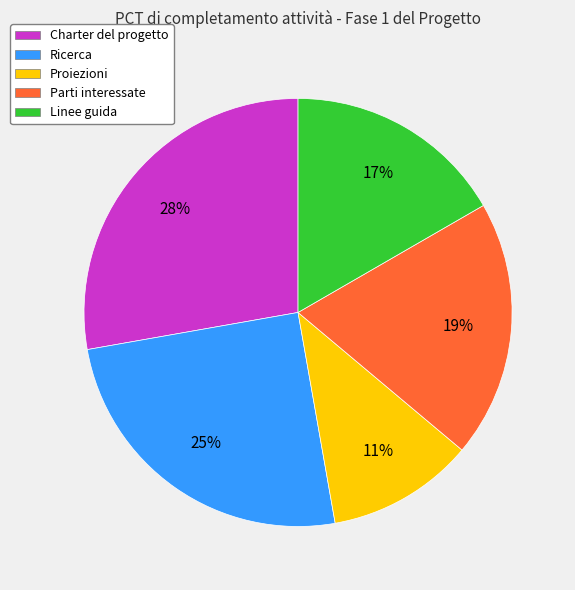

Combined, do Parti interessate and Proiezioni account for over 50%?

No